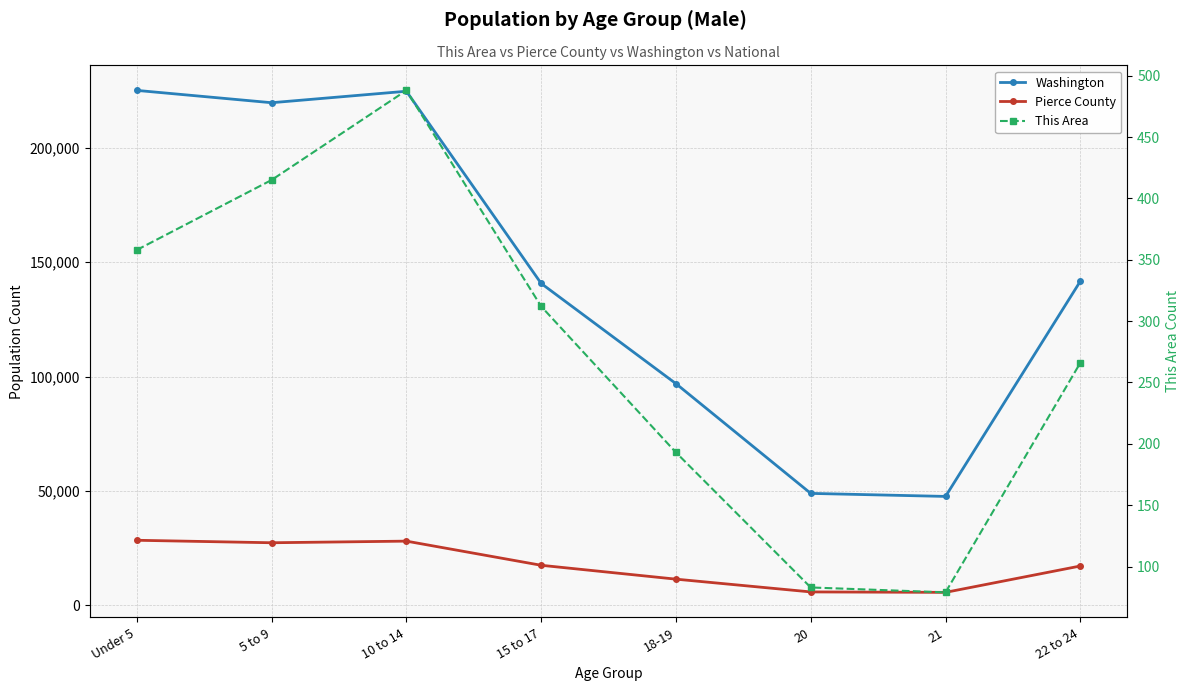

The Pierce County series shows 11417 at 18-19. True or false?

True